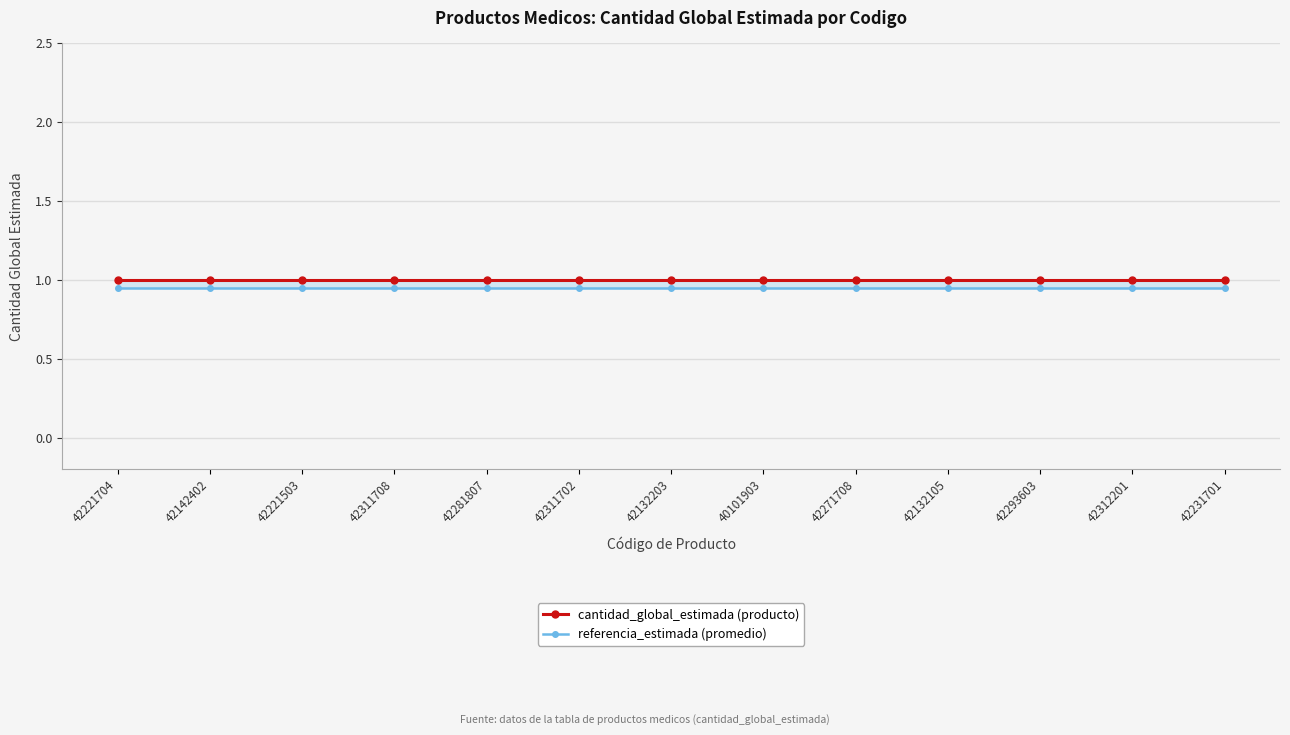

True or false: referencia_estimada (promedio) and cantidad_global_estimada (producto) cross at least once.

False